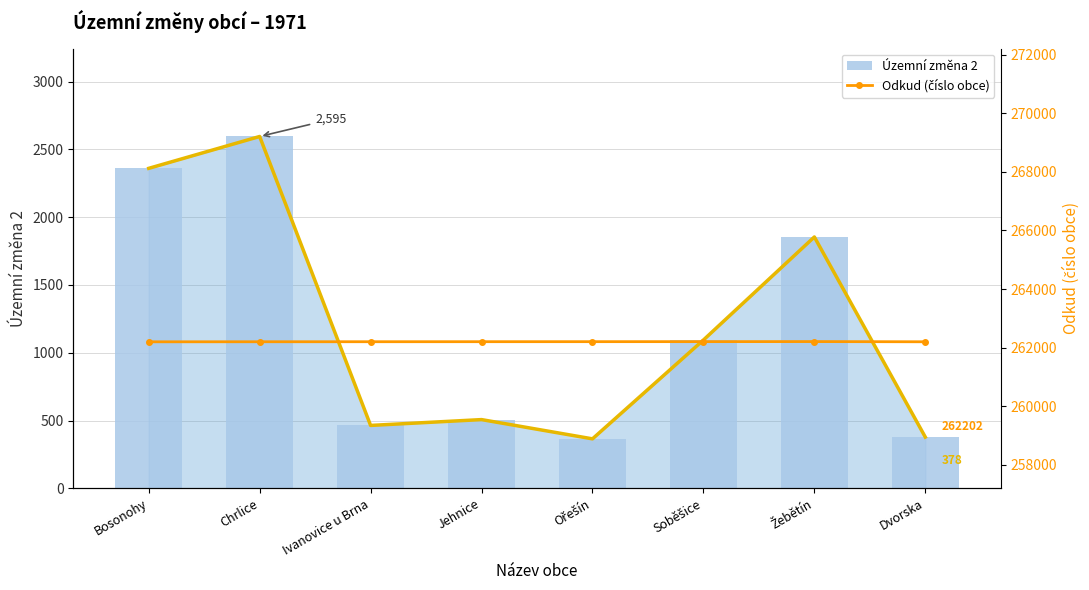

How many values in the Územní změna 2 series are below 1094?

4